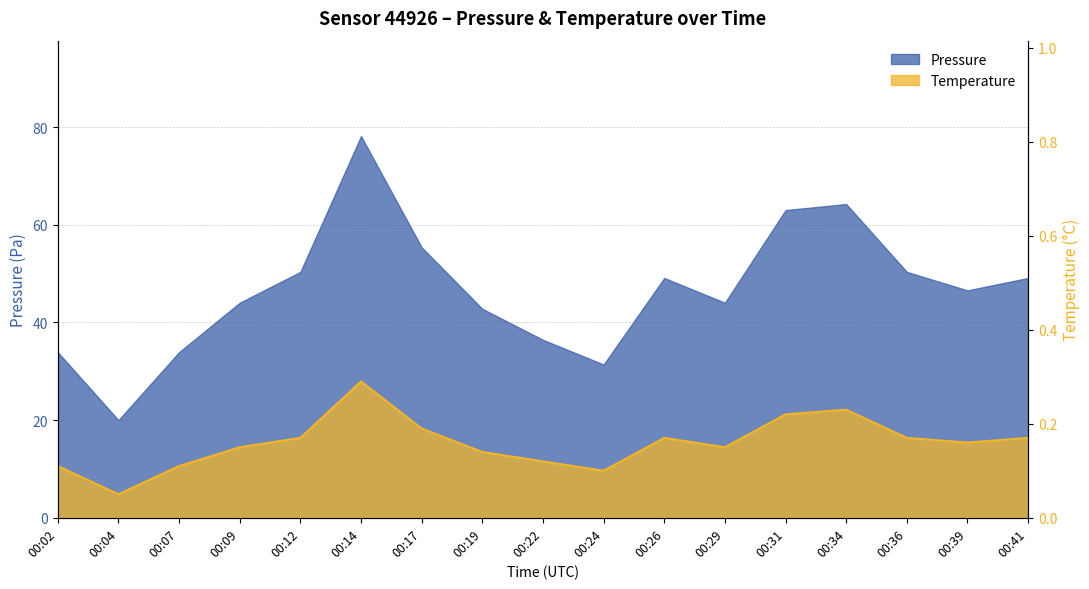

What is the approximate value of pressure at 00:41?

49.1